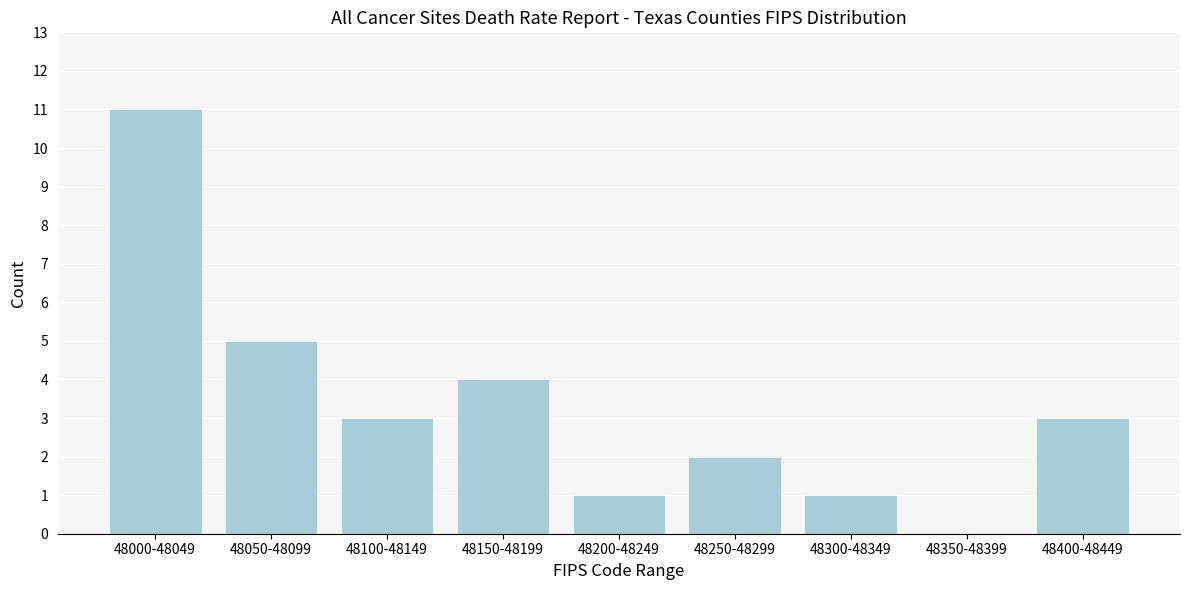

Reading left to right, transcribe all the data shown in this chart.

48000-48049=11	48050-48099=5	48100-48149=3	48150-48199=4	48200-48249=1	48250-48299=2	48300-48349=1	48350-48399=0	48400-48449=3